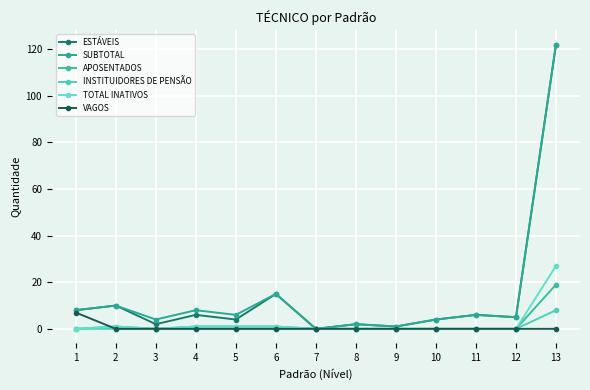

At which category is the sum across all series the highest?

13